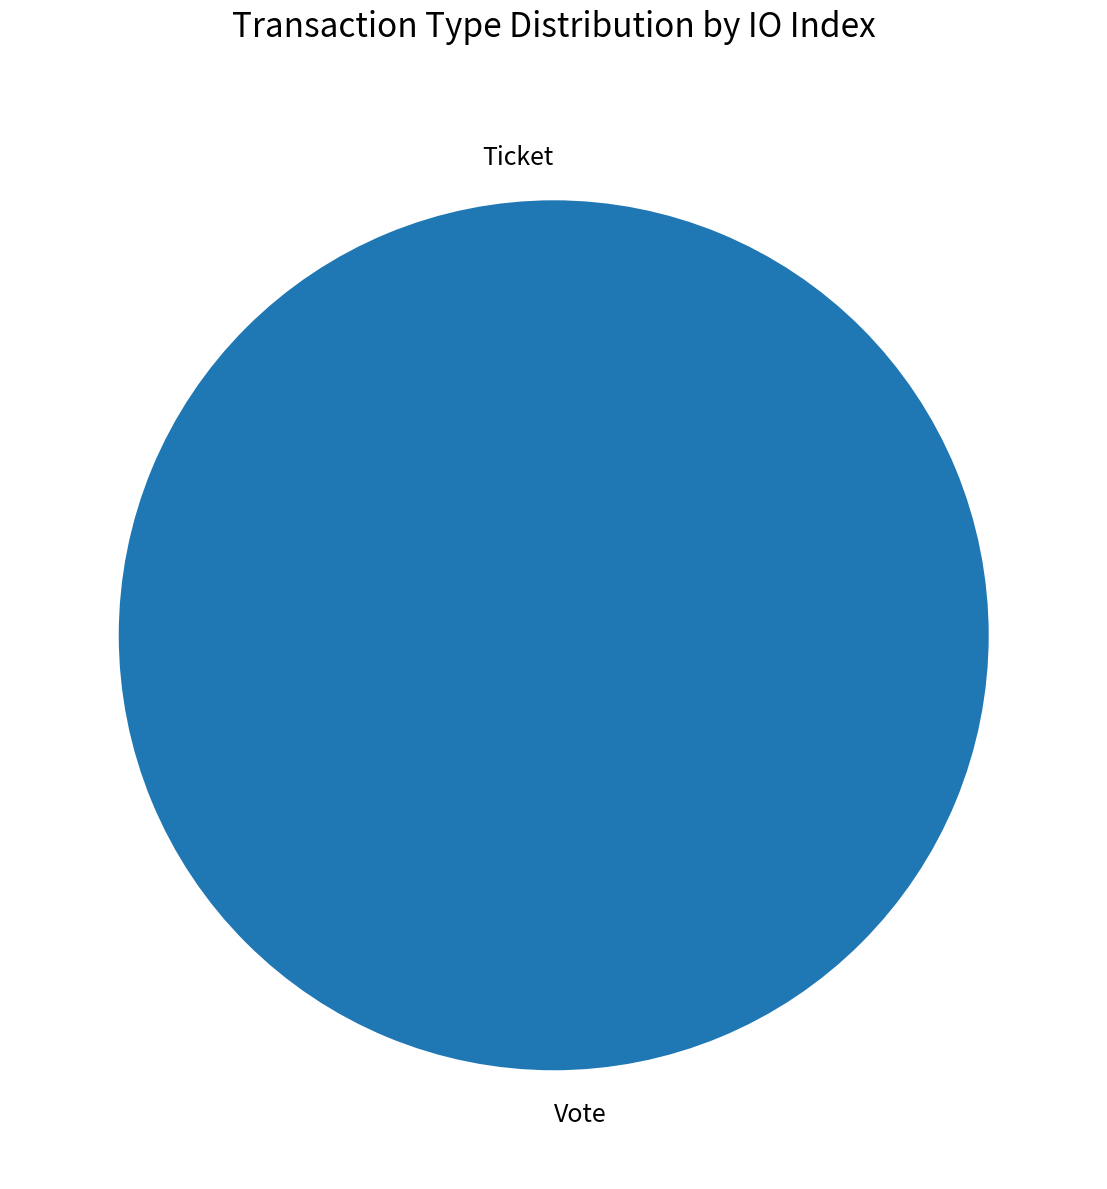

What is the largest slice in the pie chart?

Vote